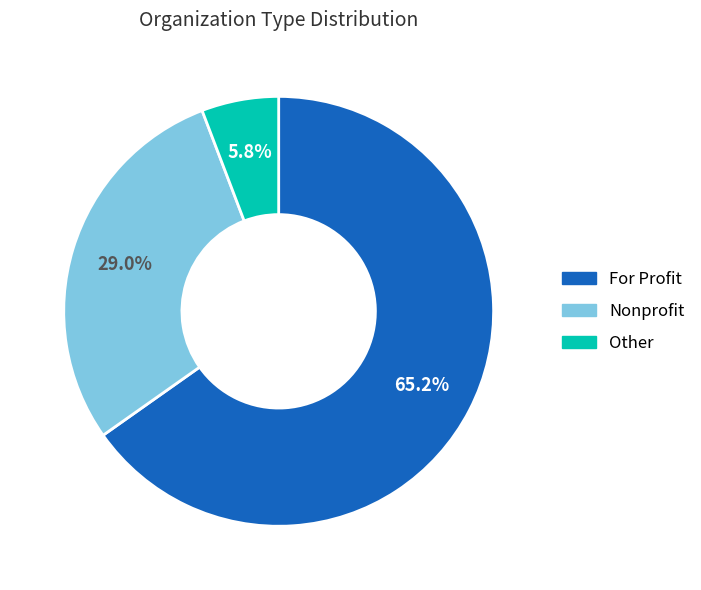

True or false: Other accounts for 6% of the total.

True